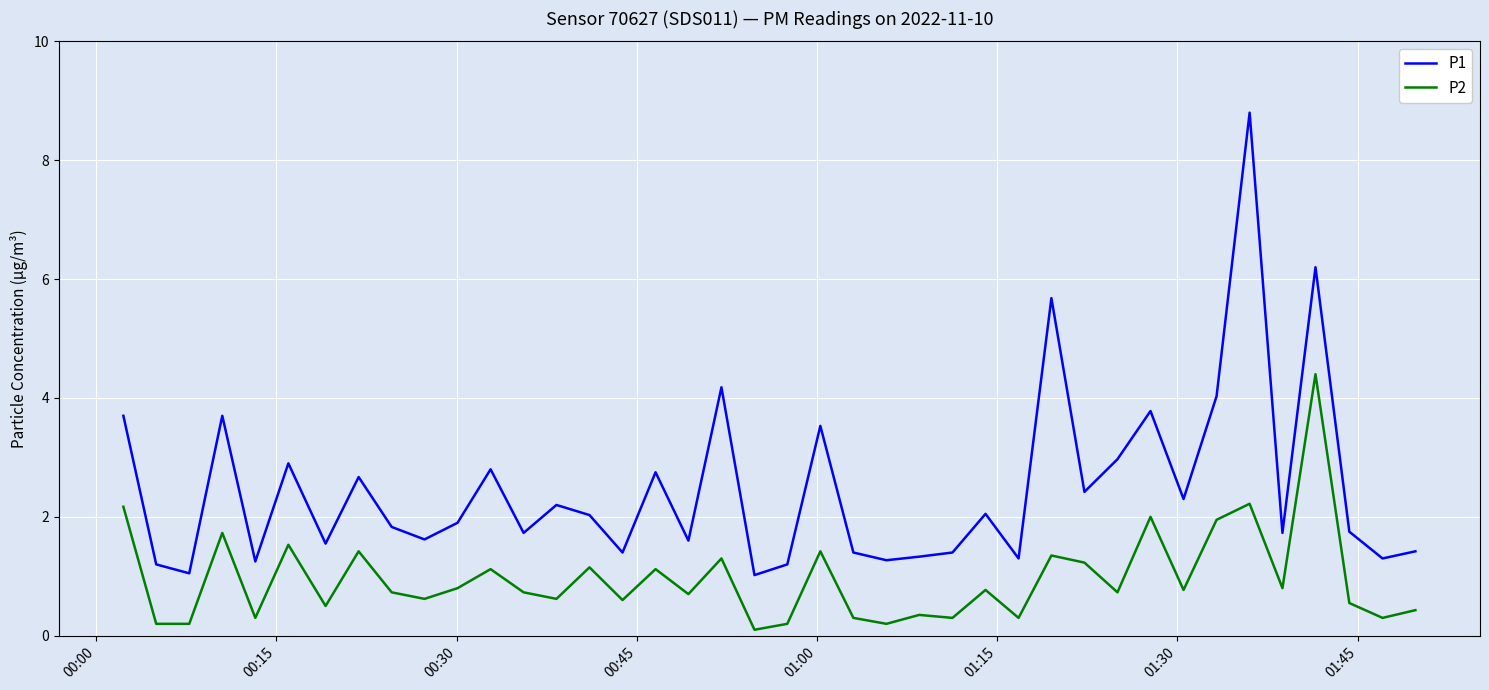

What is the average value of the P2 series?

1.0